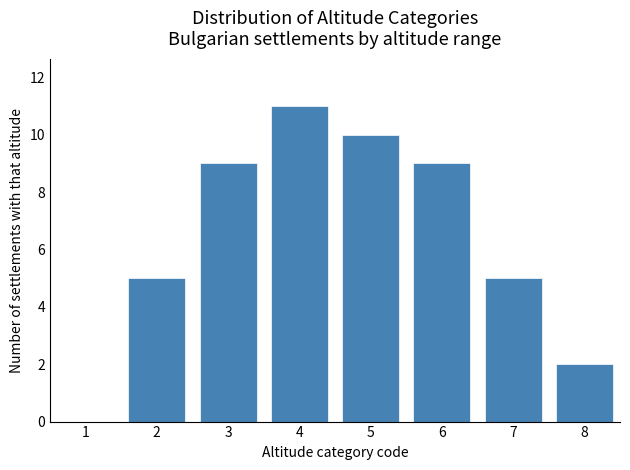

Reading left to right, list all the values displayed in this chart.

1=0	2=5	3=9	4=11	5=10	6=9	7=5	8=2